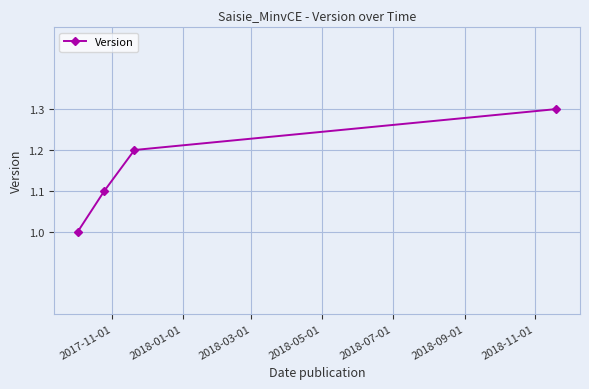

What is the value of the 4th point from the left?

1.3